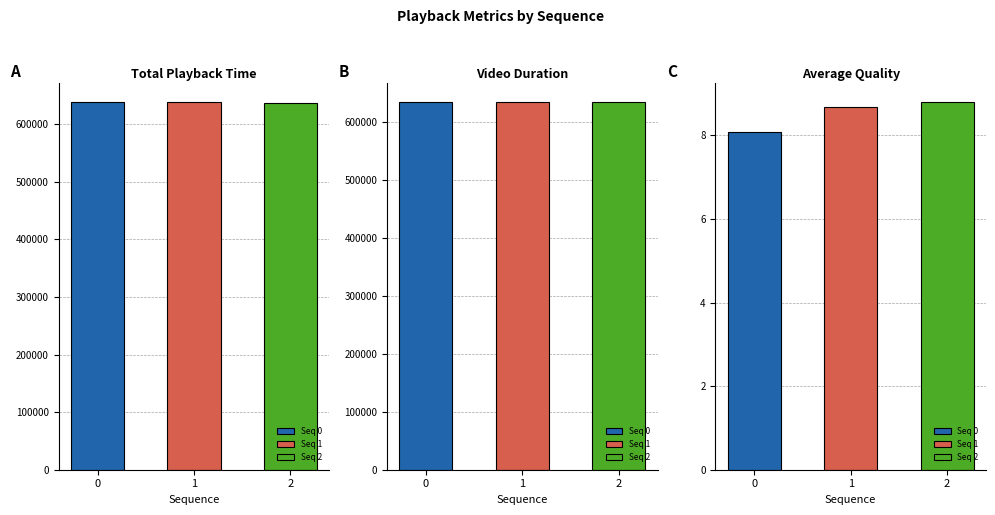

Reading left to right, list all the values displayed in this chart.

total playback time: 638900.0	637551.0	637351.0
video duration: 634567.0	634567.0	634567.0
average quality: 8.1	8.7	8.8